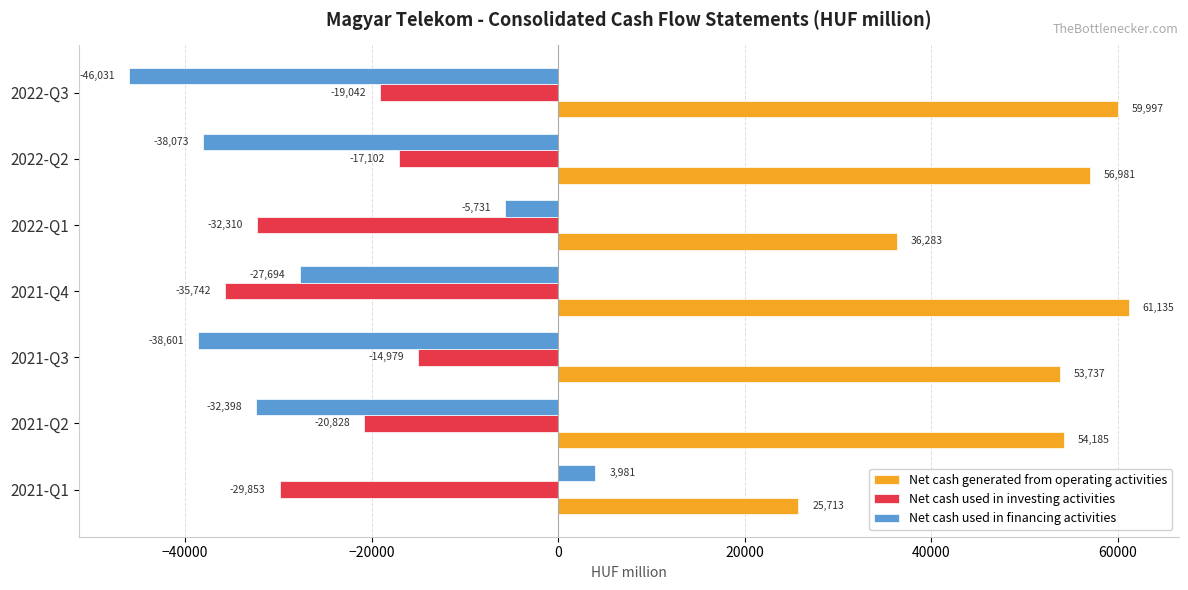

What is the total value across all series at 2021-Q3?

157